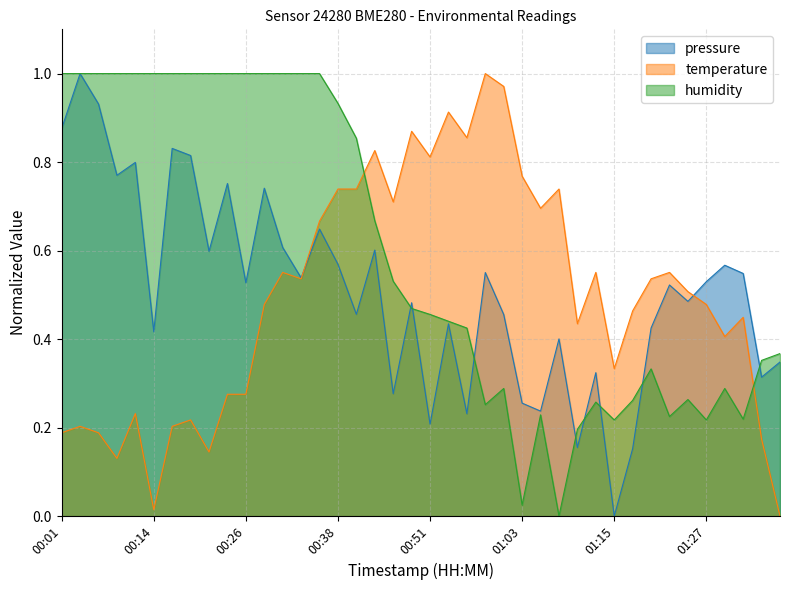

How many categories are shown in the chart?

40